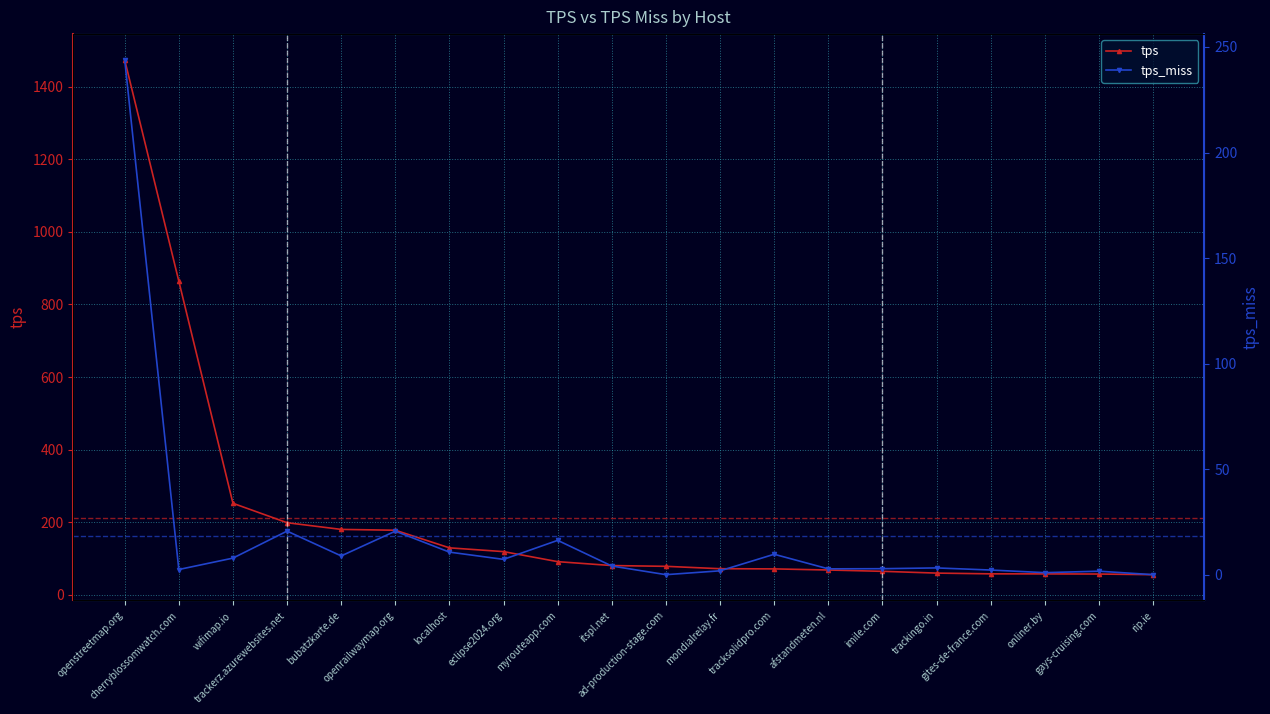

What is the total value across all series at openrailwaymap.org?

198.6